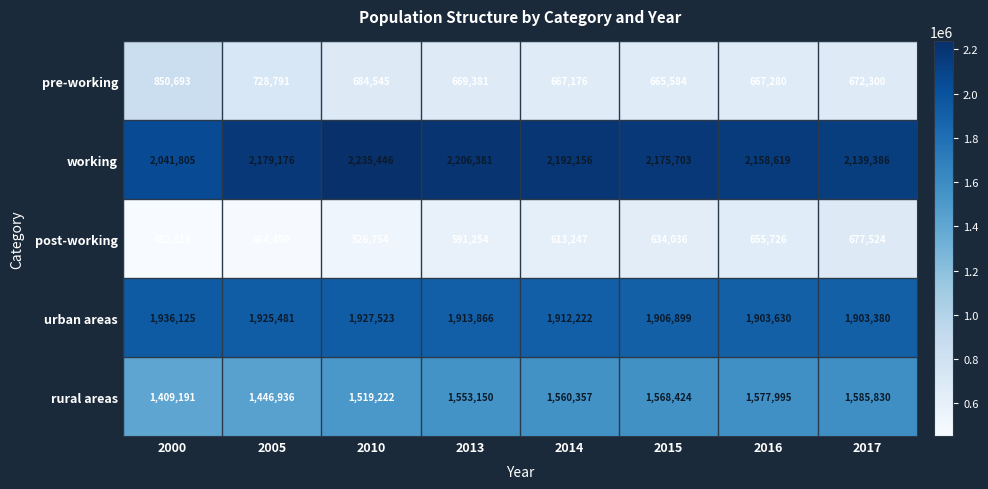

How many data points does each series have?

8